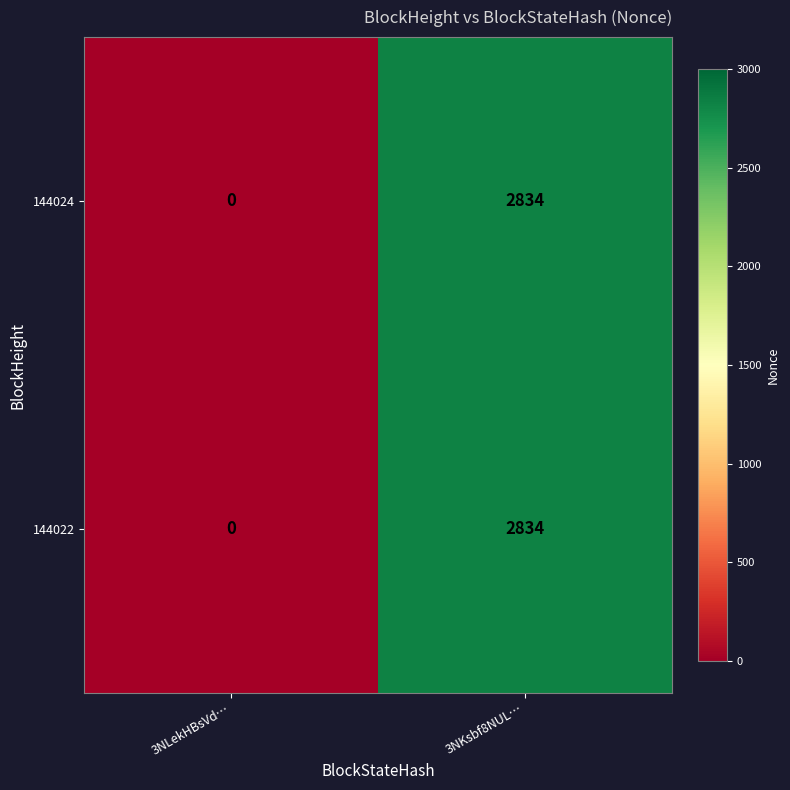

Which category has the lowest value in the 144022 series?

3NLekHBsVd…